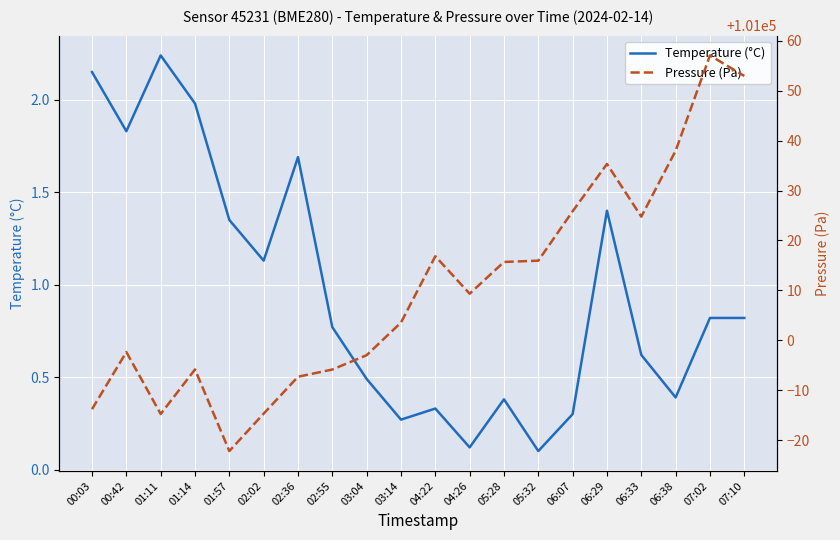

How many series are shown in this chart?

2